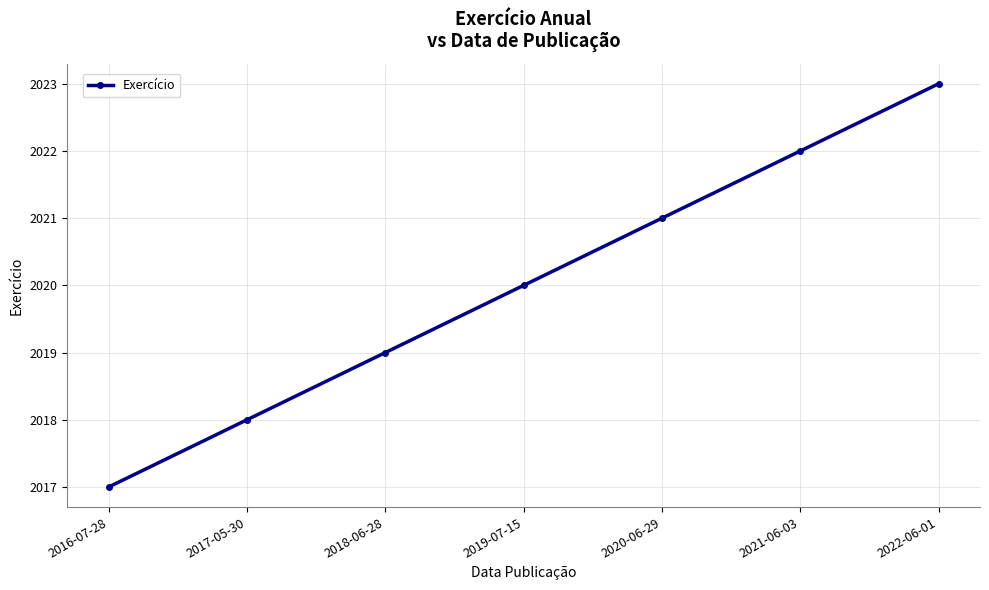

What is the maximum value shown in the chart?

2023